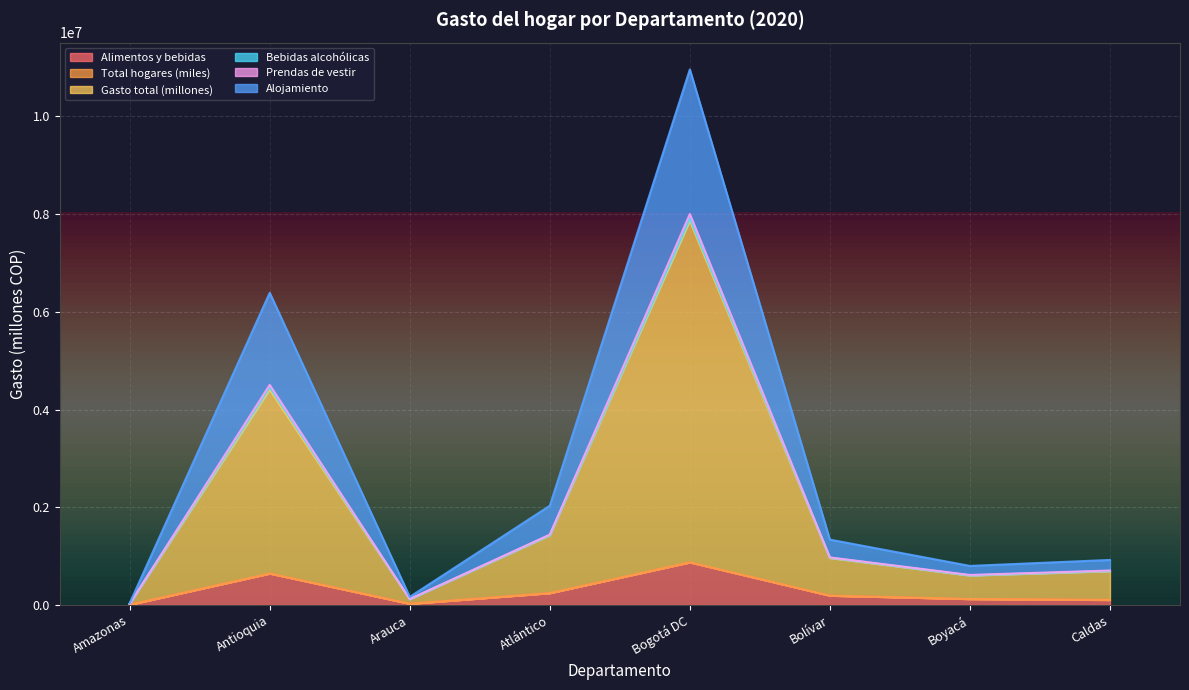

The value of Gasto total (millones) at Boyacá is 943790.7. True or false?

False